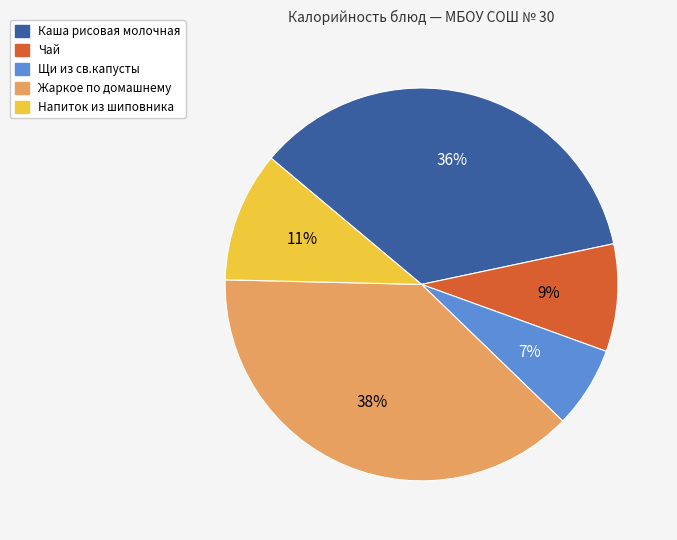

Rank the categories by value from lowest to highest.

Щи из св.капусты, Чай, Напиток из шиповника, Каша рисовая молочная, Жаркое по домашнему